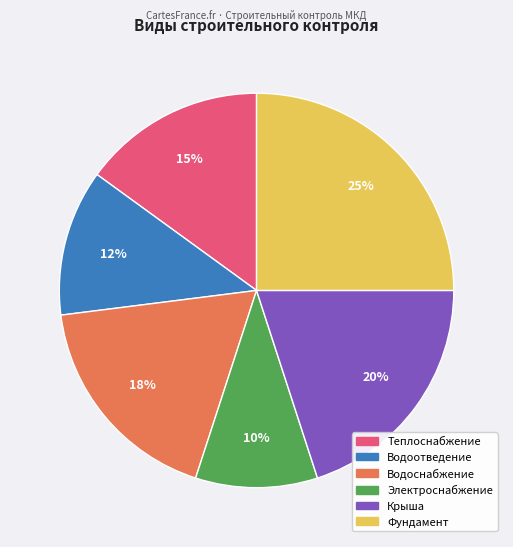

To the nearest percent, what is the average slice percentage?

17%